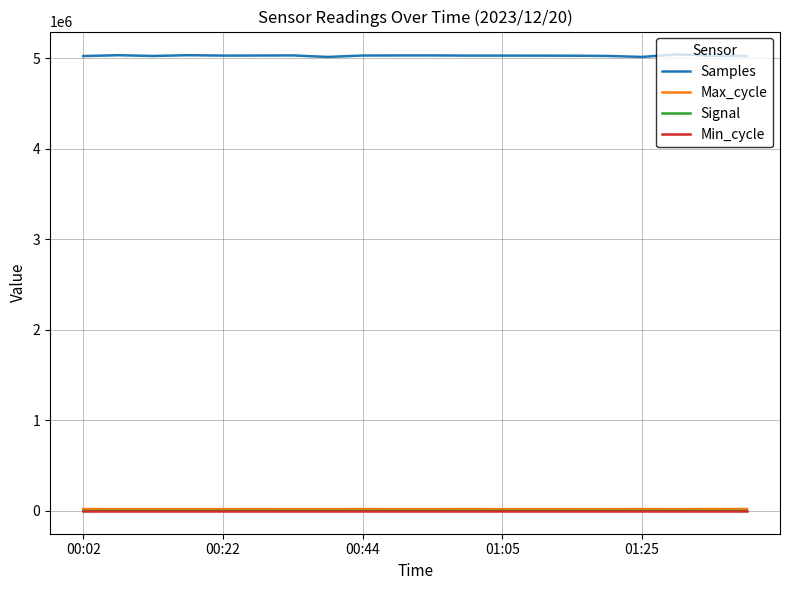

True or false: Max_cycle and Min_cycle intersect in this chart.

False